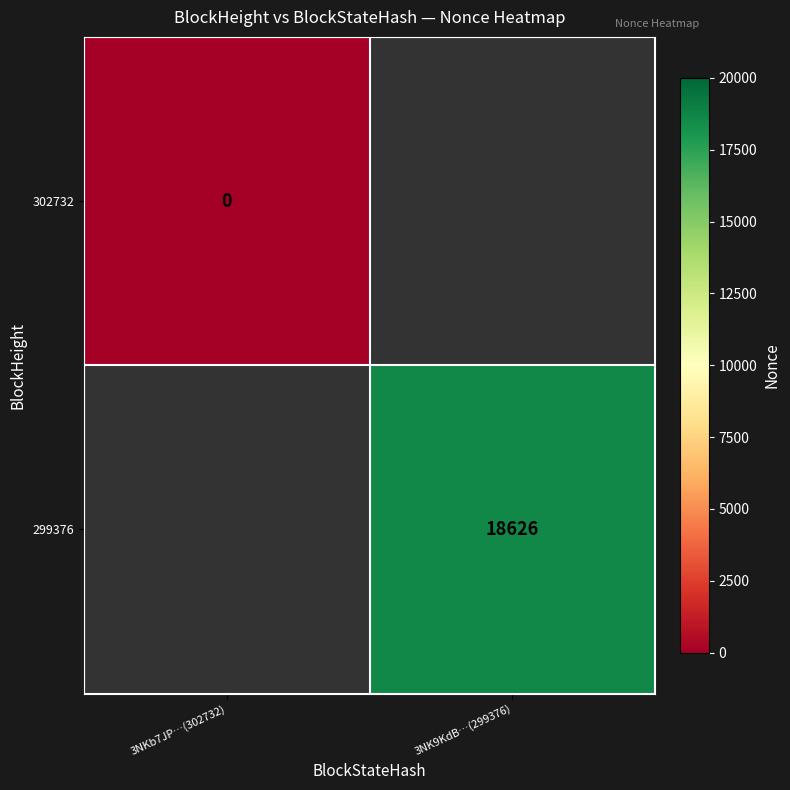

How many distinct data groups are displayed?

2